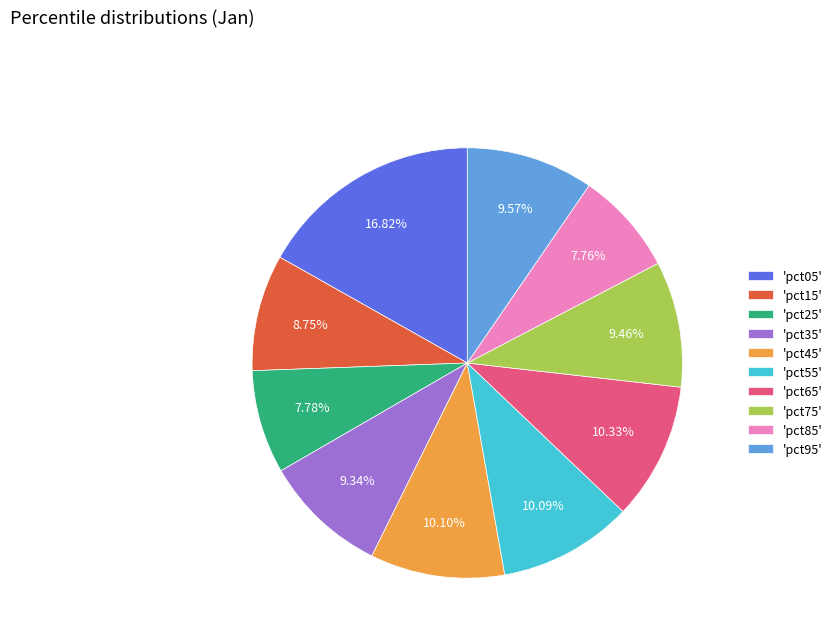

Combined, do 'pct35' and 'pct45' account for over 50%?

No